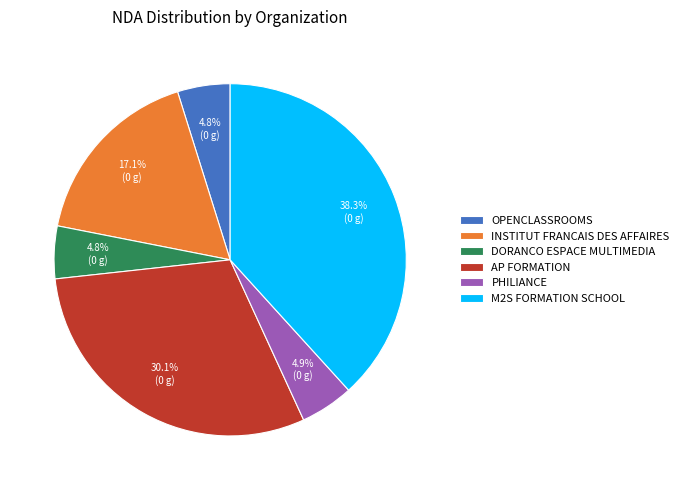

What portion of the pie excludes INSTITUT FRANCAIS DES AFFAIRES?

82.9%